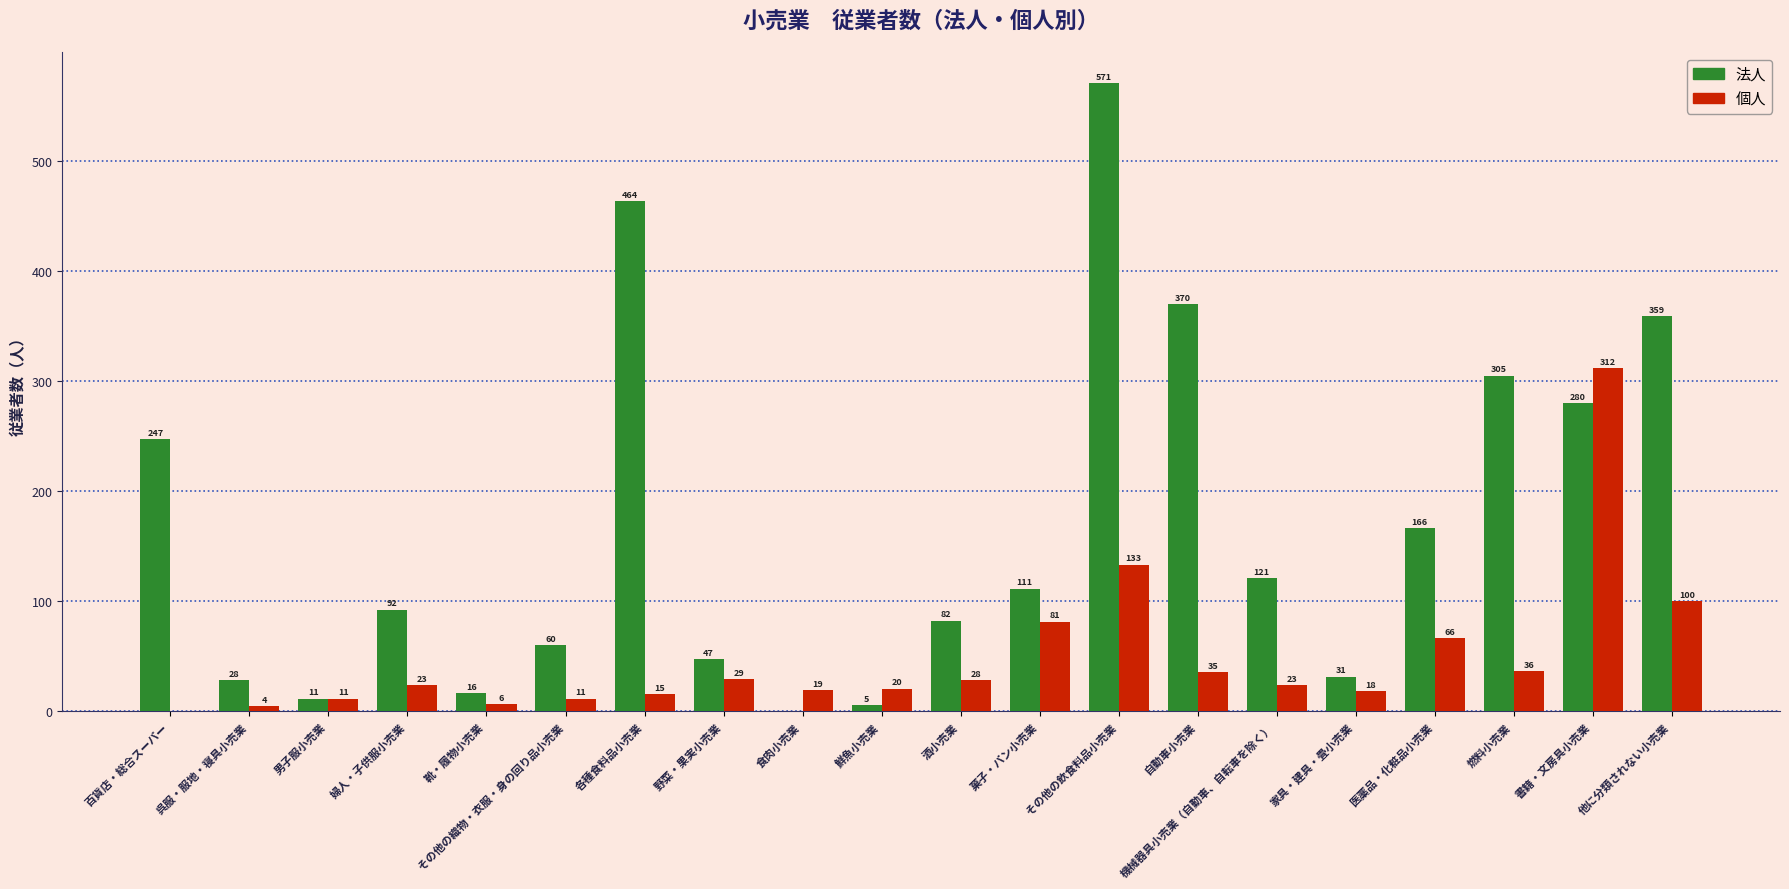

How many data points does each series have?

20